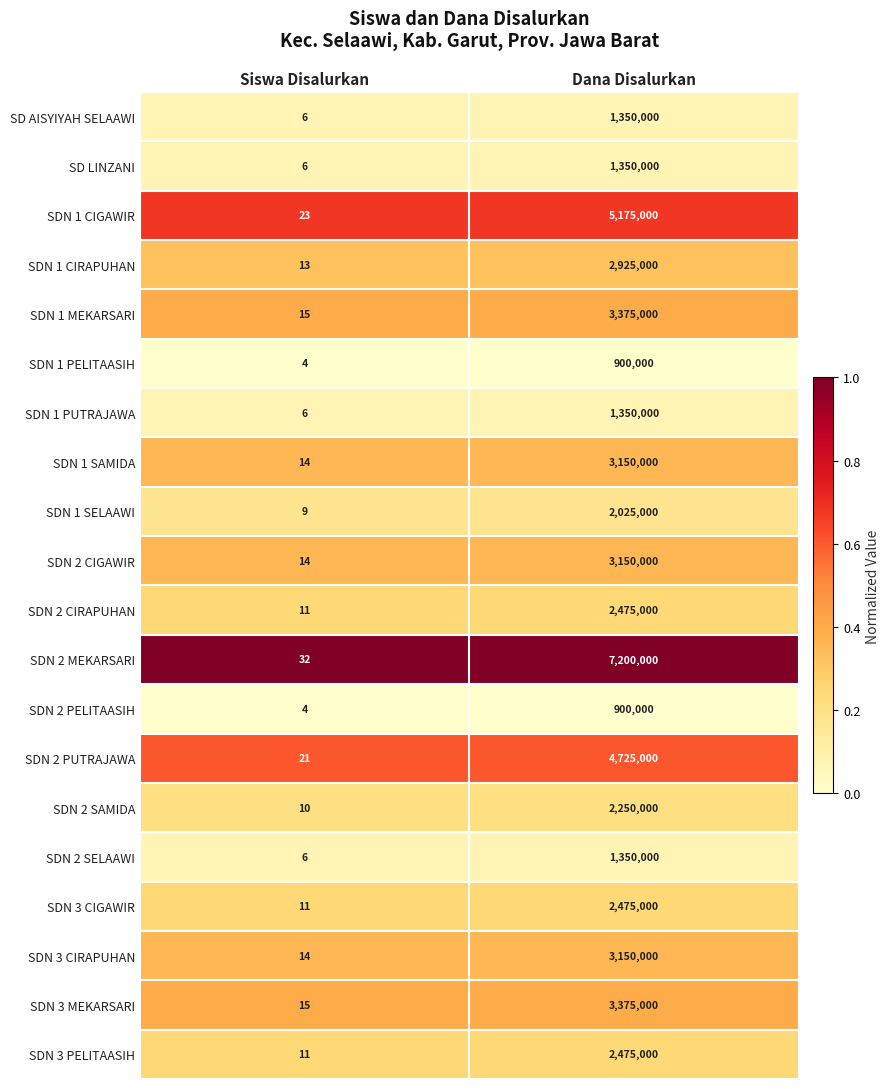

List the labels in order of SDN 3 CIRAPUHAN value, smallest first.

Siswa Disalurkan, Dana Disalurkan